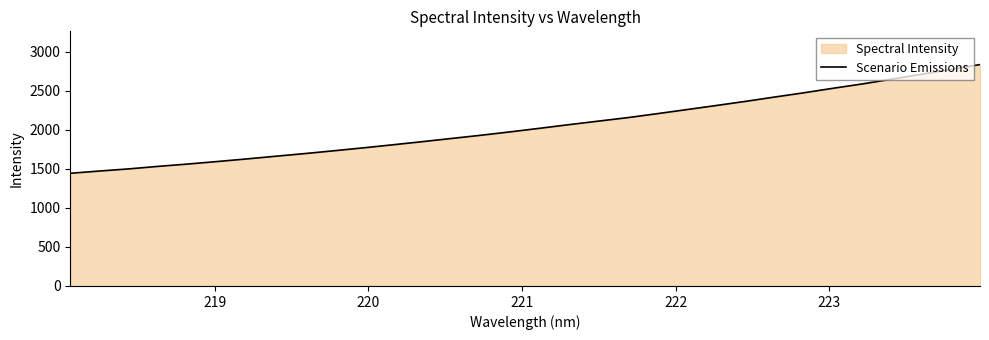

What is the difference between the maximum and minimum values?

1393.1